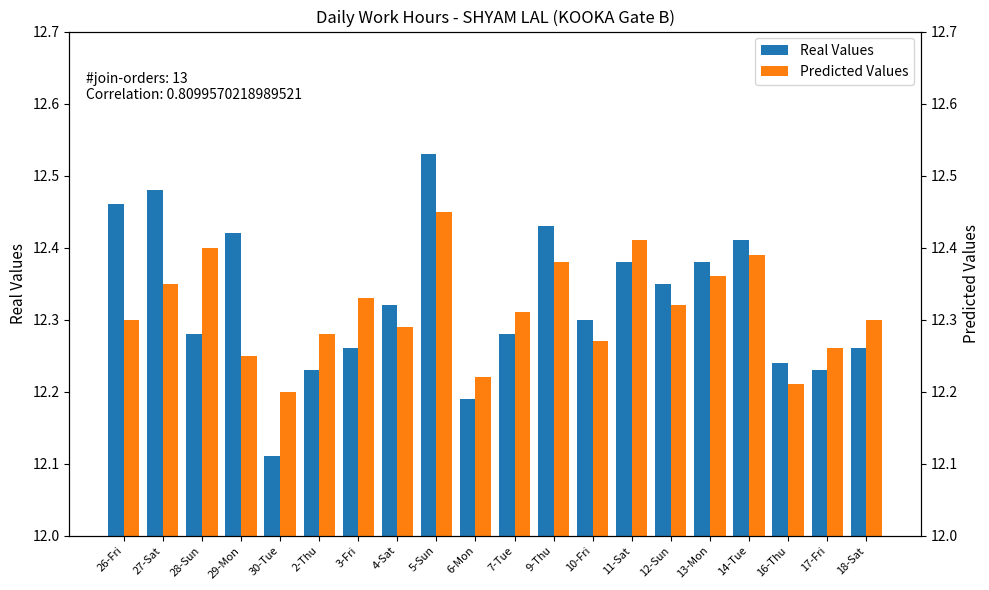

Which has a higher value, 13-Mon or 4-Sat?

13-Mon